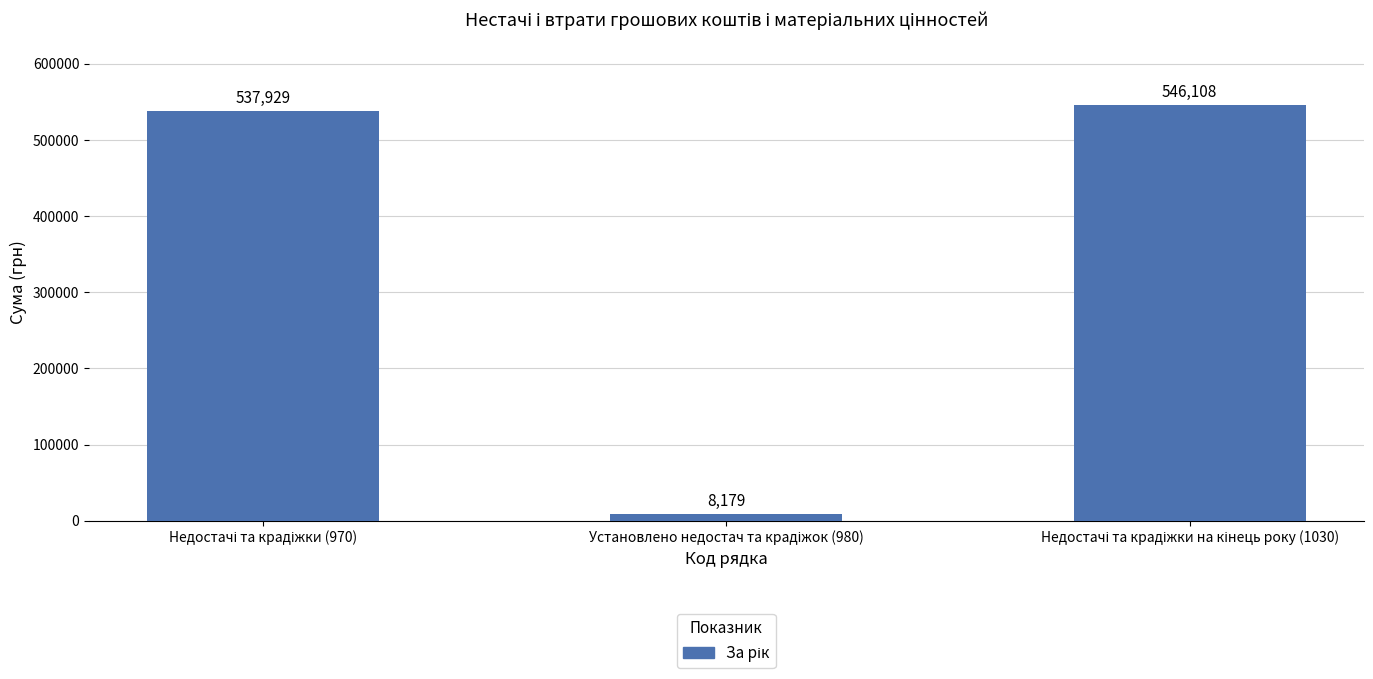

How many categories are shown in the chart?

3